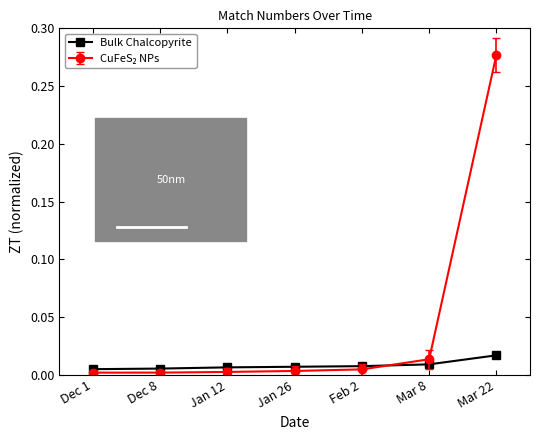

What is the label of the 3rd point from the right?

Feb 2